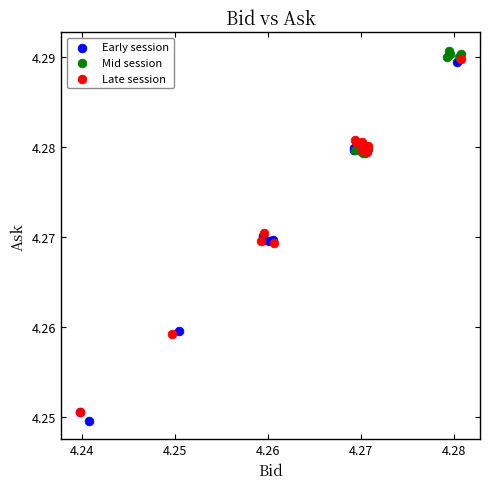

Which series reaches the maximum Y coordinate?

Mid session